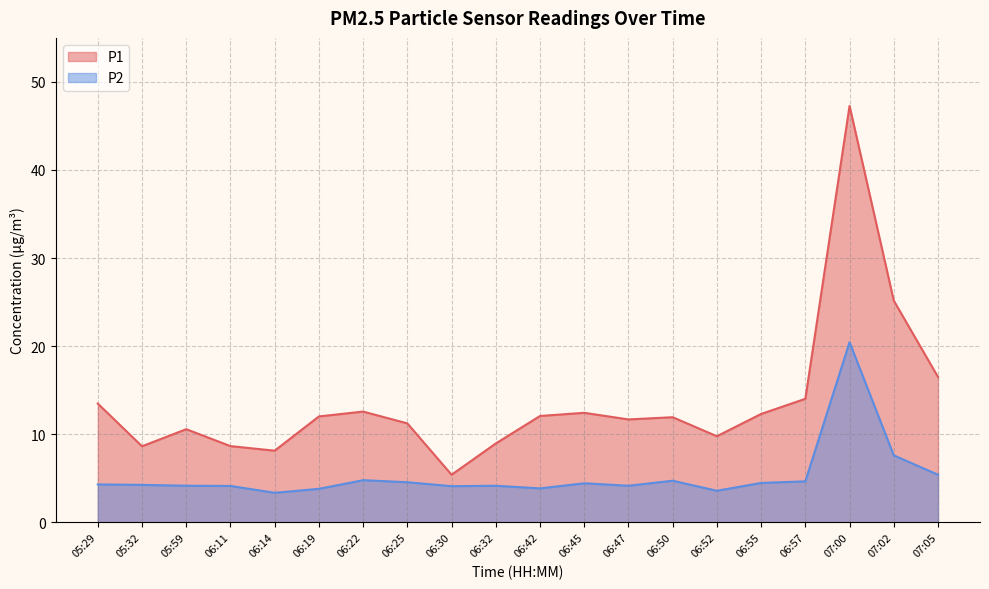

The value of P2 at 06:50 is 4.7. True or false?

True